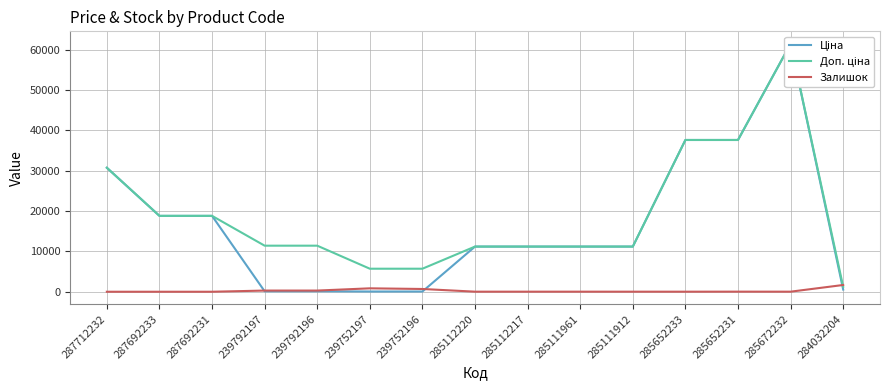

What is the difference between the Ціна values at 239792196 and 284032204?

424.9